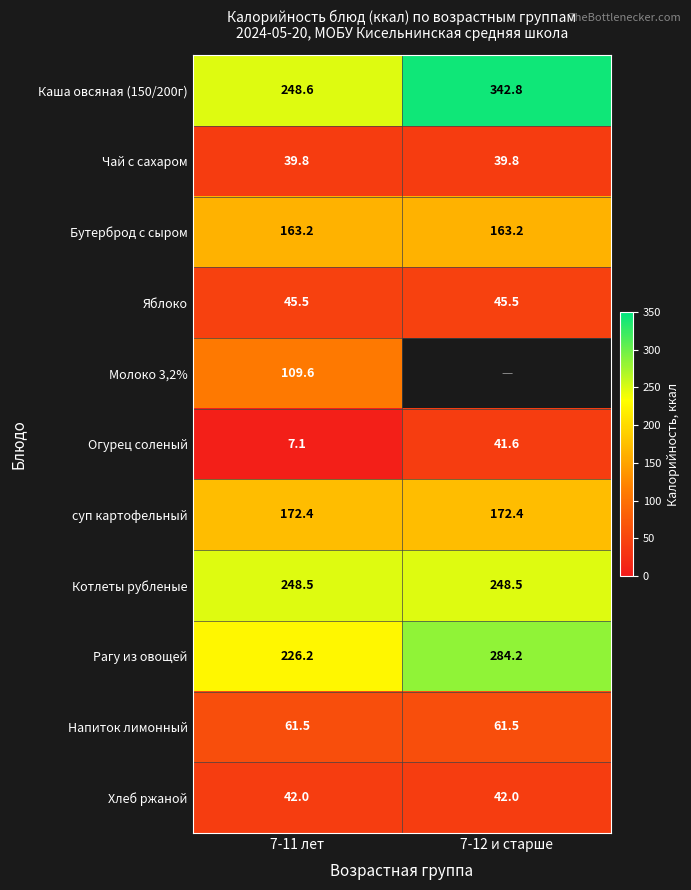

True or false: Напиток лимонный has a value of 16.3 at 7-11 лет.

False